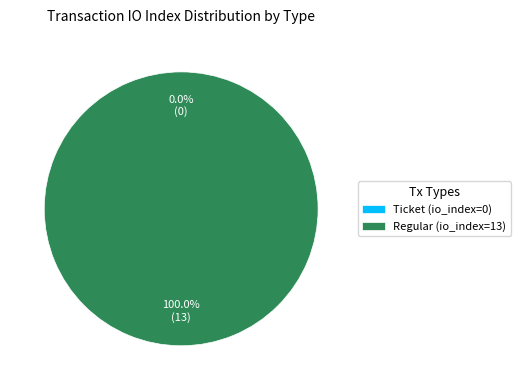

Which category accounts for the majority?

Regular (io_index=13)